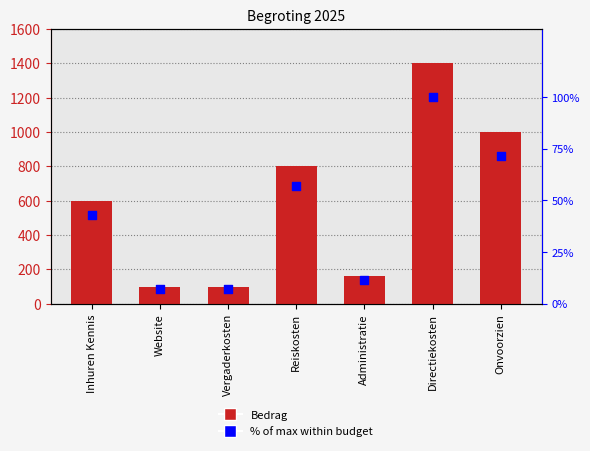

Is the value of Bedrag at Inhuren Kennis greater than the value of % of max at Inhuren Kennis?

Yes